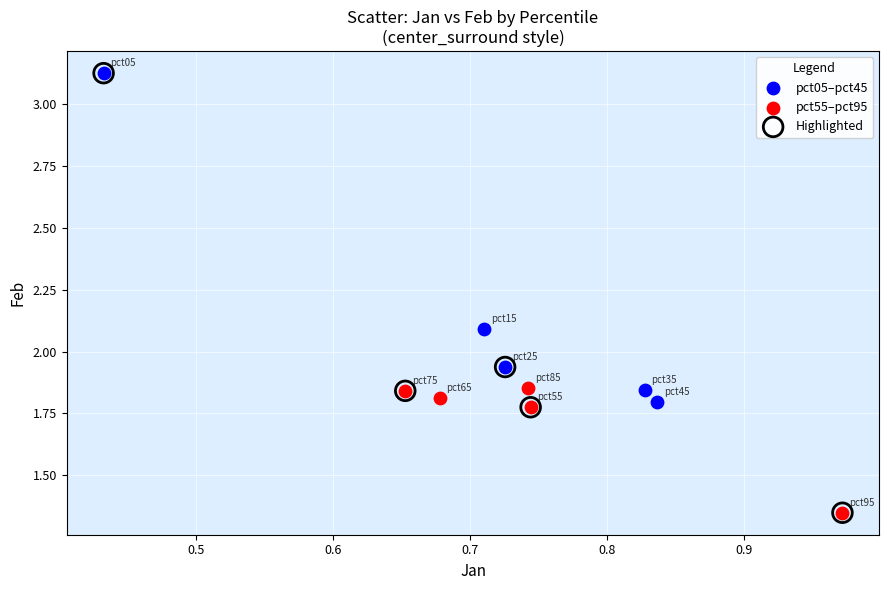

Which series has the largest Y range (max minus min)?

Highlighted